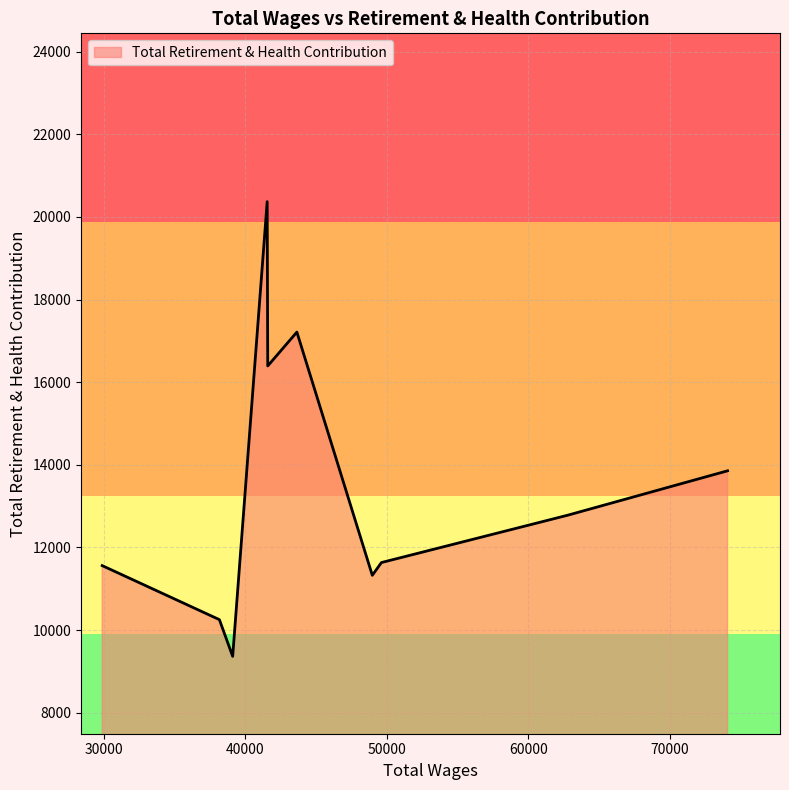

What is the greatest value displayed?

20370